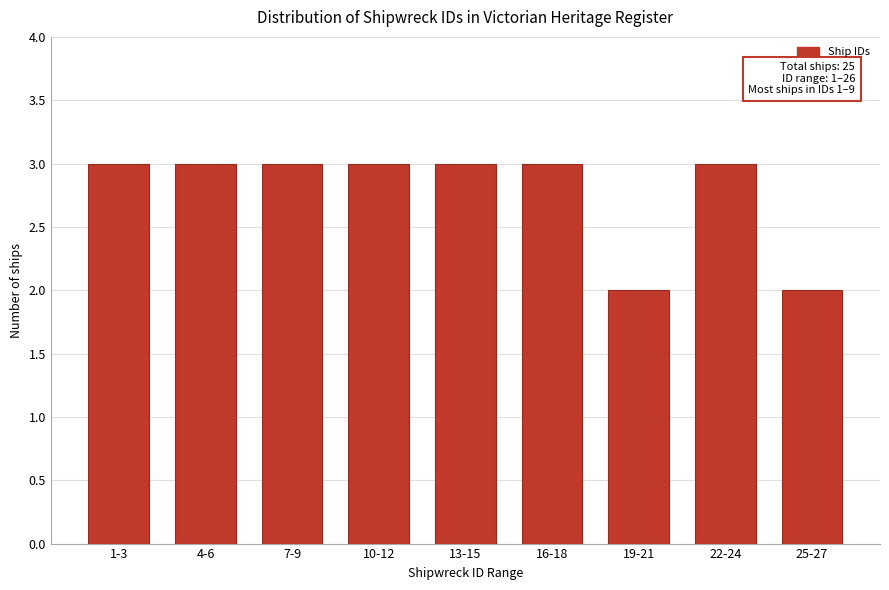

Reading left to right, what are all the values shown in this chart?

3	3	3	3	3	3	2	3	2